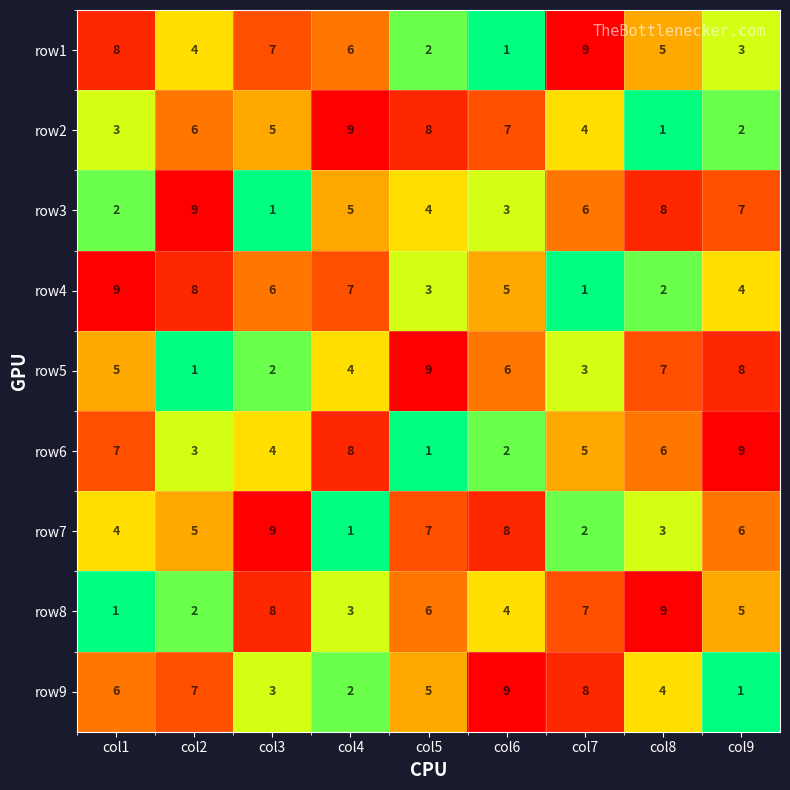

What is the difference between the second highest and second lowest values in the row3 series?

6